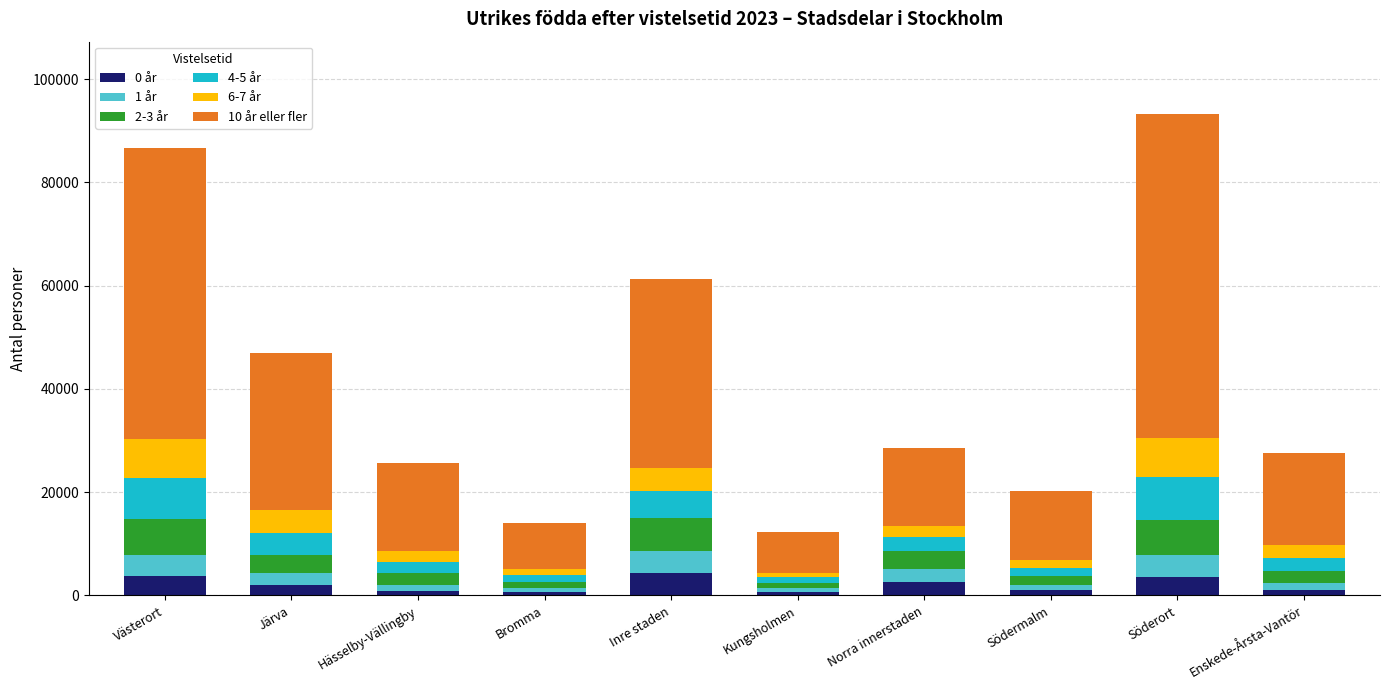

Count the number of categories in the chart.

10